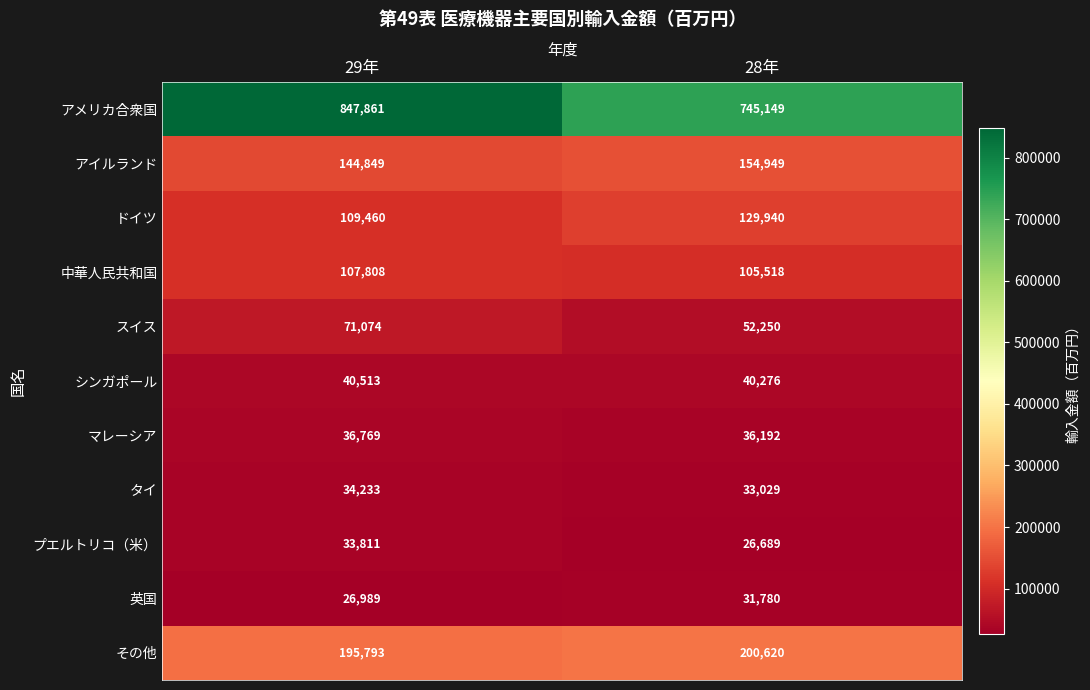

Which label corresponds to the smallest value in the chart?

28年